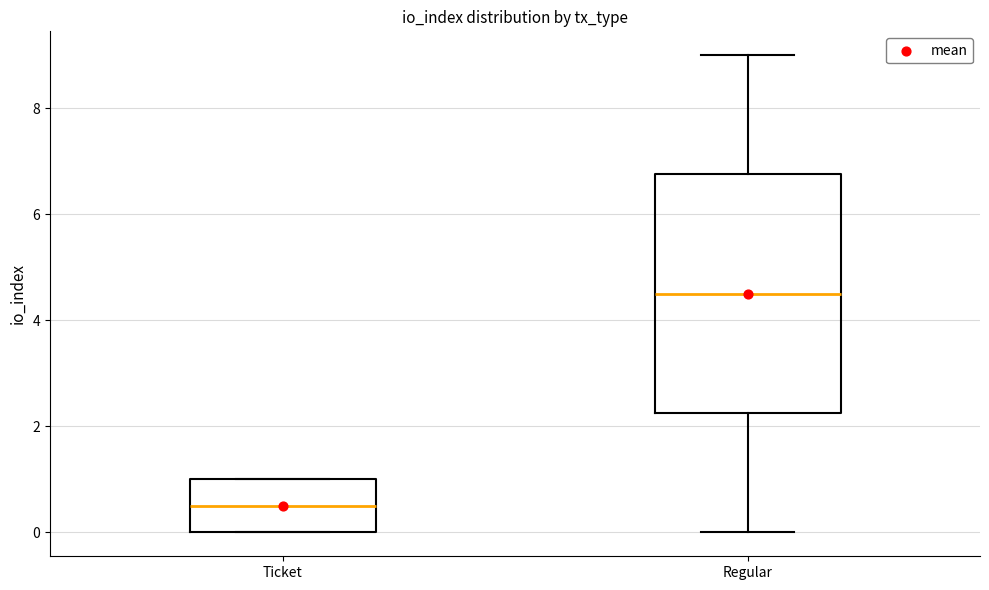

Which box has the highest median line?

Regular